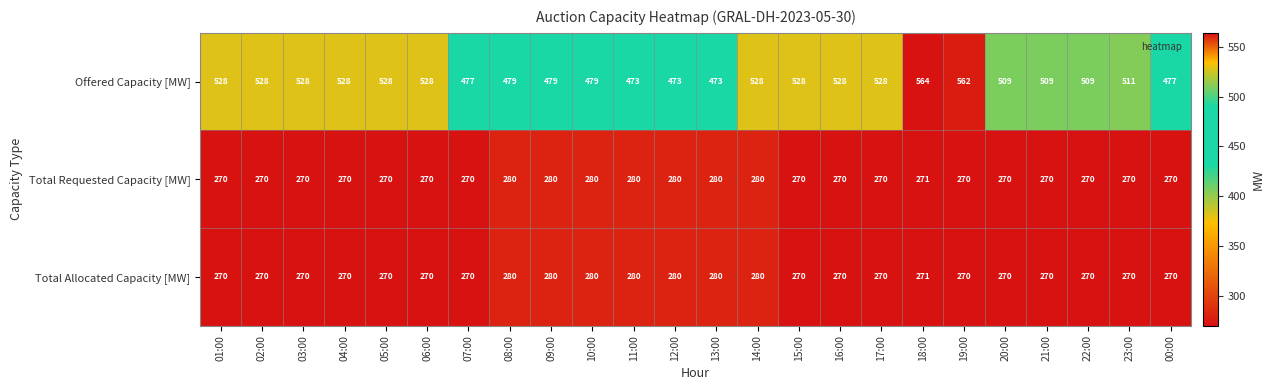

True or false: Total Requested Capacity [MW] has a value of 270 at 06:00.

True